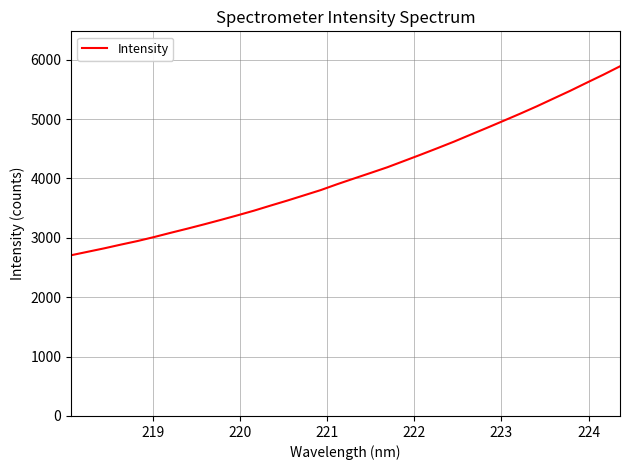

What is the difference between the maximum and minimum values?

3182.1